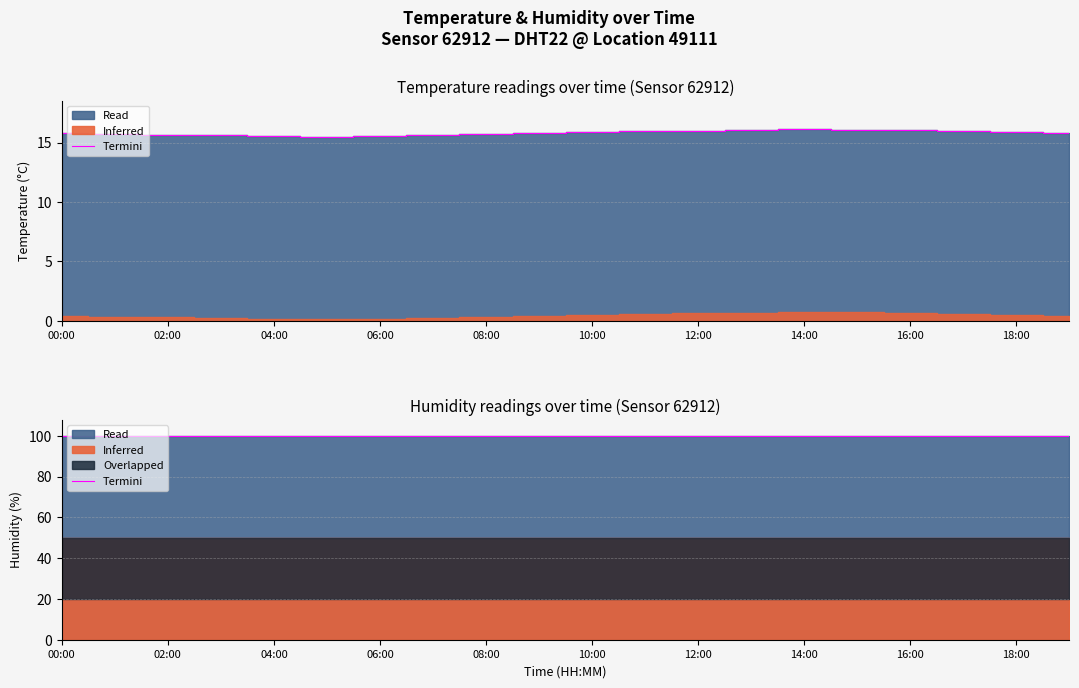

At which category does the chart reach its minimum across all series?

05:00